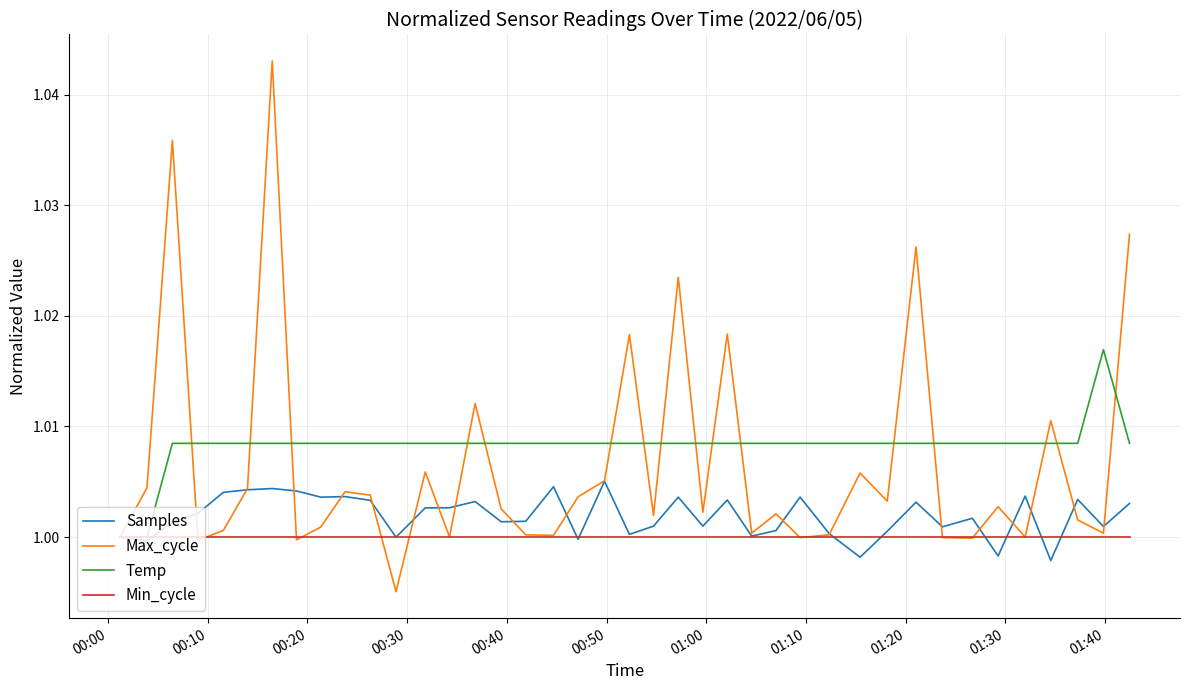

Rank the series by their maximum value, from highest to lowest.

Max_cycle, Temp, Samples, Min_cycle